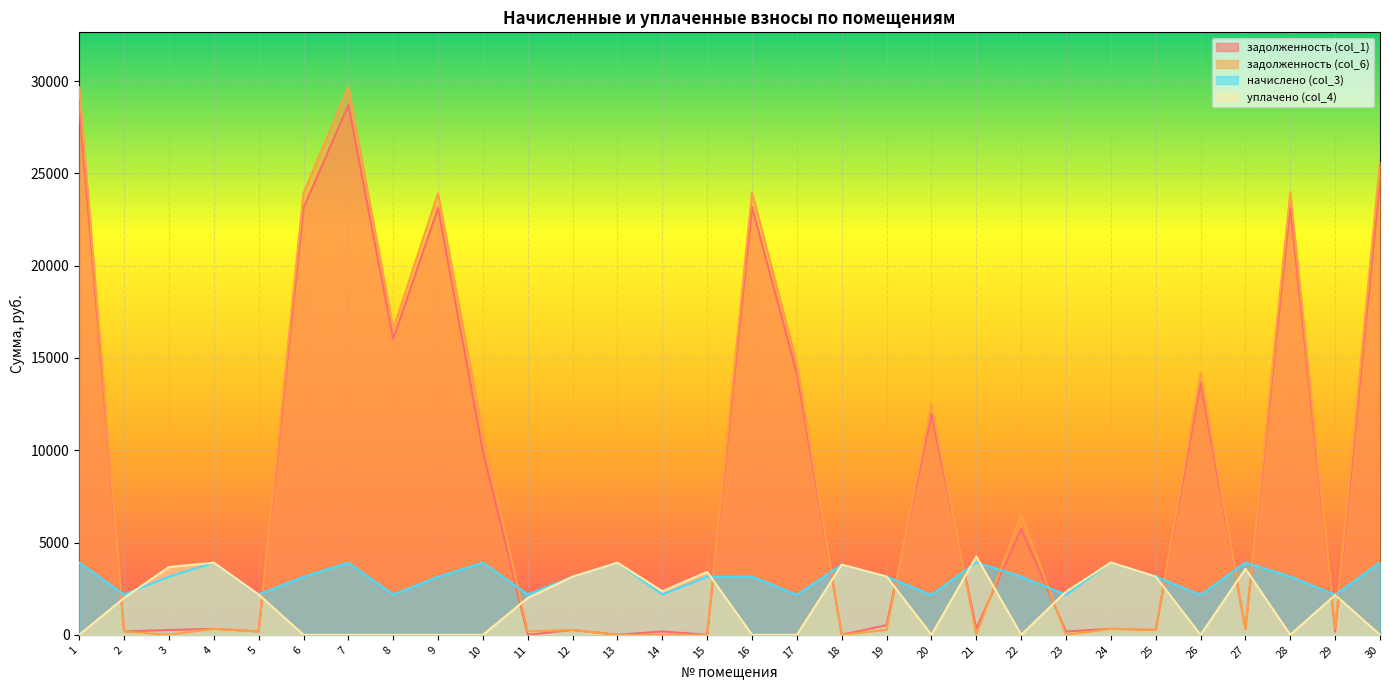

Is it true that уплачено (col_4) equals 3803.3 at 18?

True